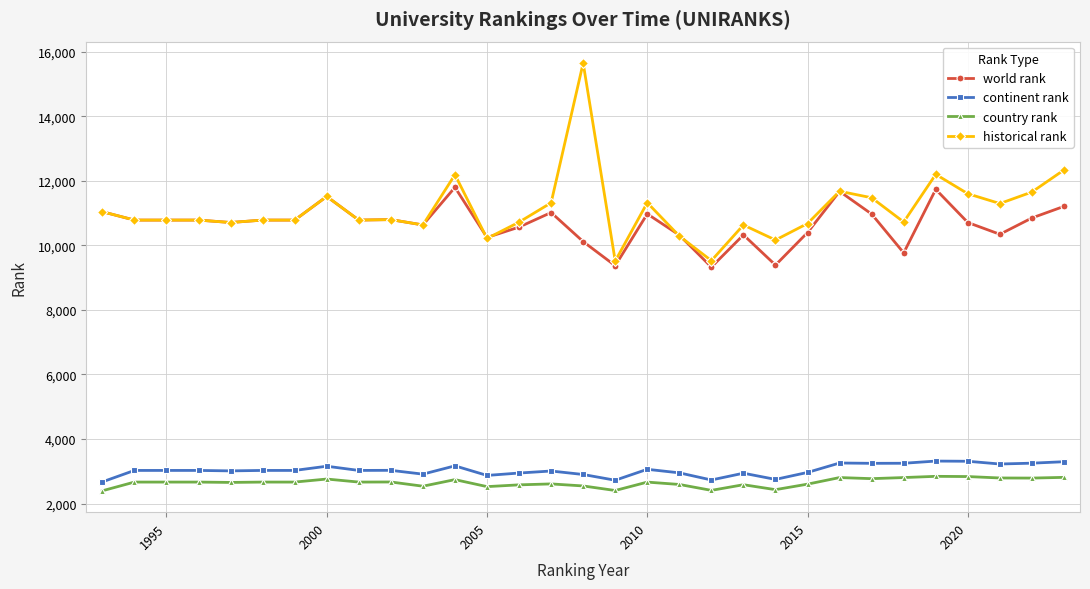

Which series has the largest range (max minus min)?

historical rank